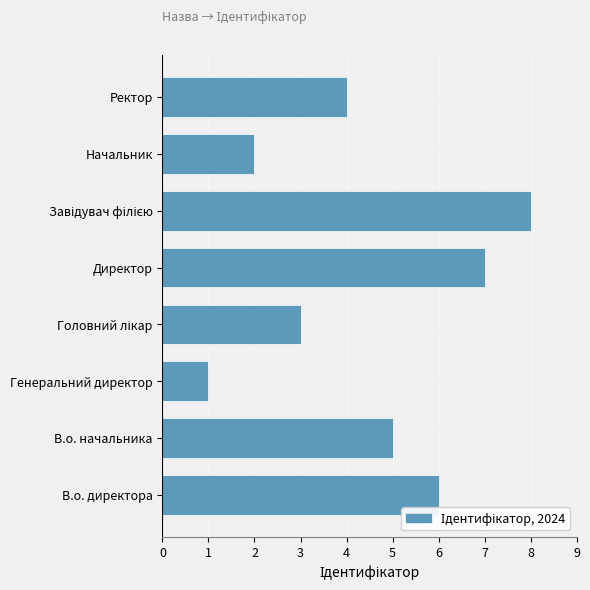

What value does the data have at В.о. директора?

6